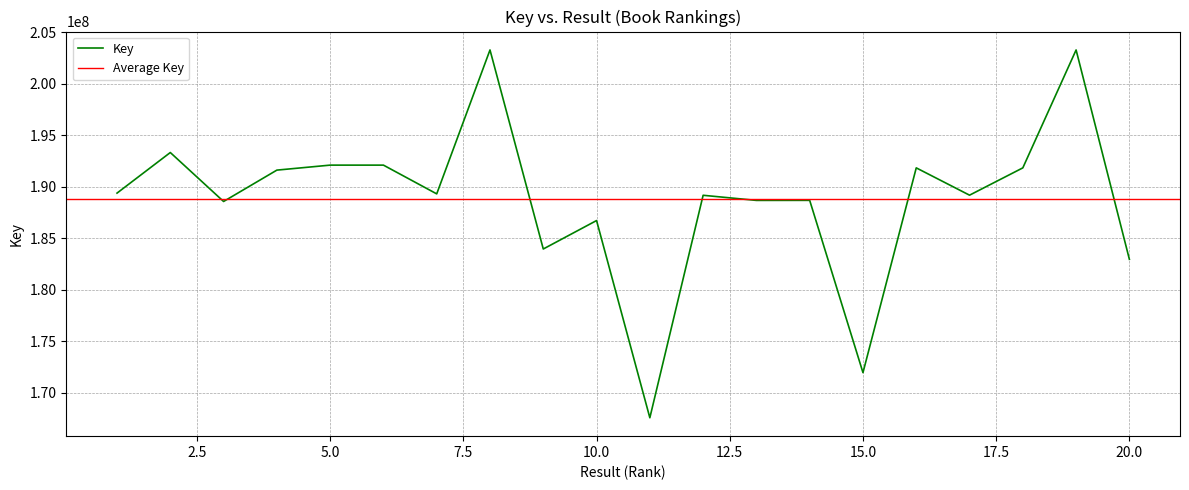

What value does the data have at 14, to the nearest 50?

188678000